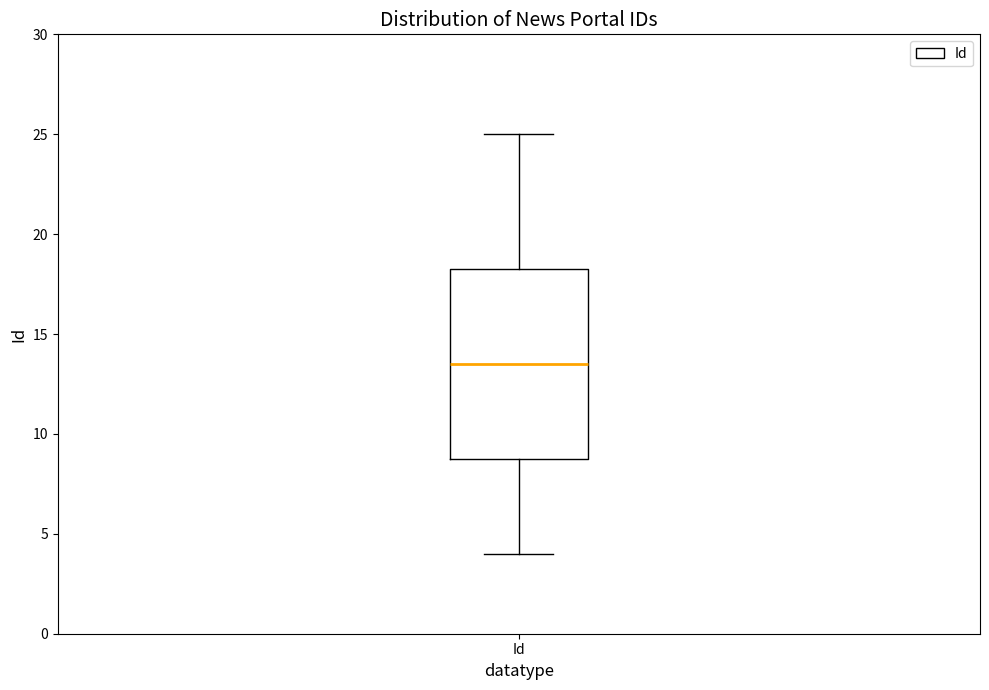

Transcribe this box plot: give where the median line is, the range the box spans, and where the two whiskers end, as read against the y-axis. The values are not printed on the chart, so give them approximately, as read against the axis.

median 13.5, box 9.0 to 18.5, whiskers 4.0 to 25.0